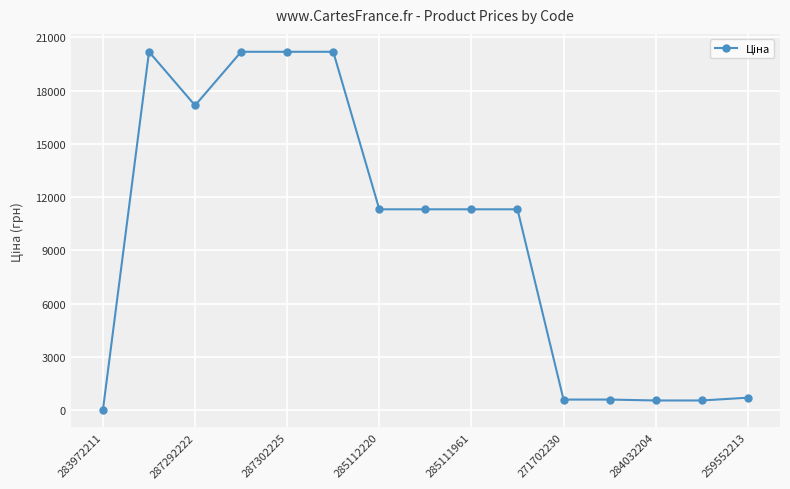

What is the difference between the second highest and minimum values?

20153.9